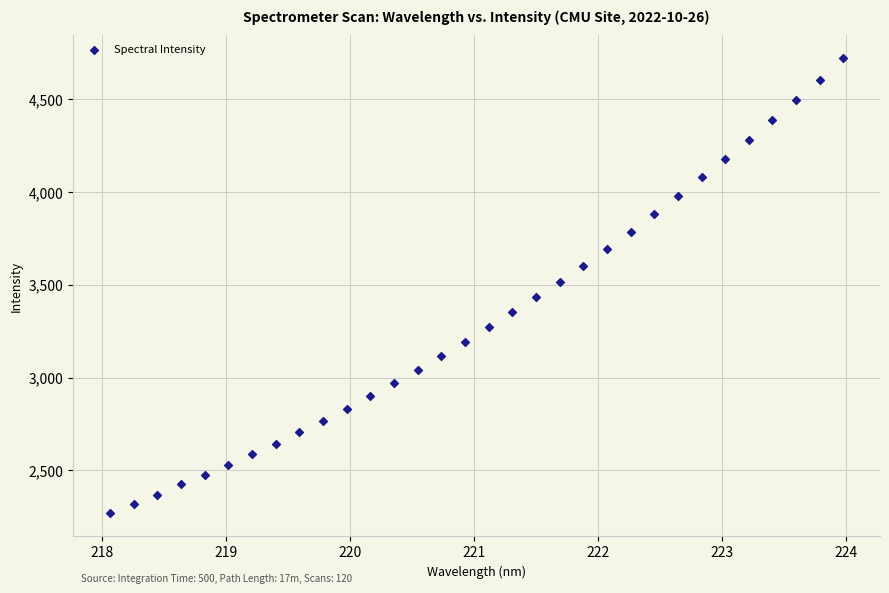

What is the range of Y values (max minus min)?

2452.1